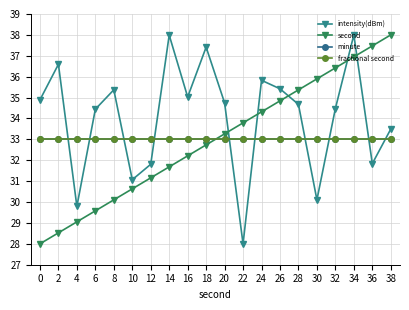

Is this an area chart (filled region under the line)?

No